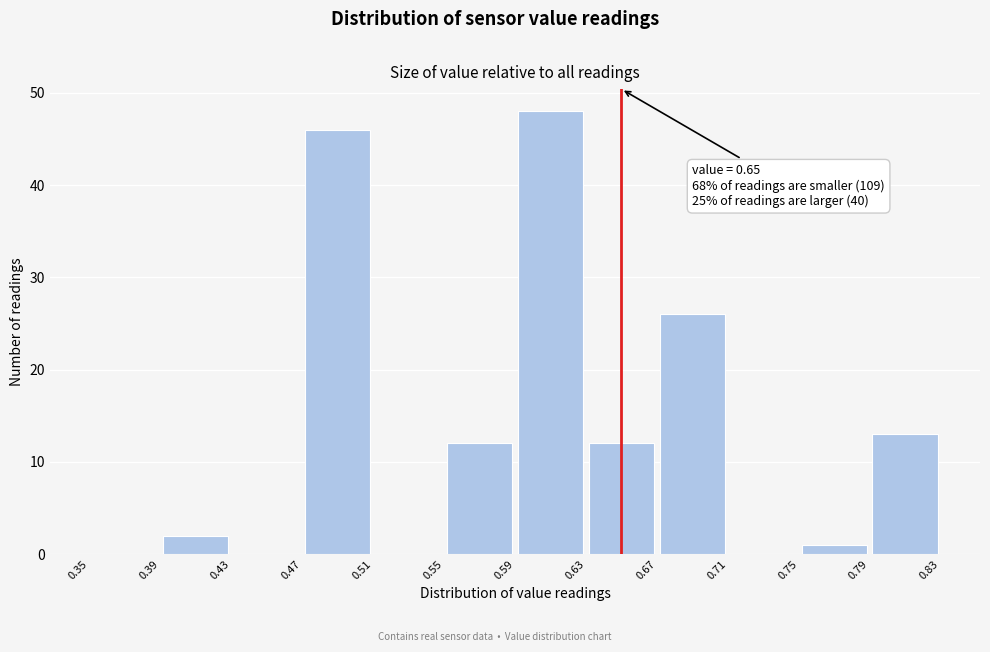

Over which range of the x-axis is the bar tallest?

0.59 to 0.63